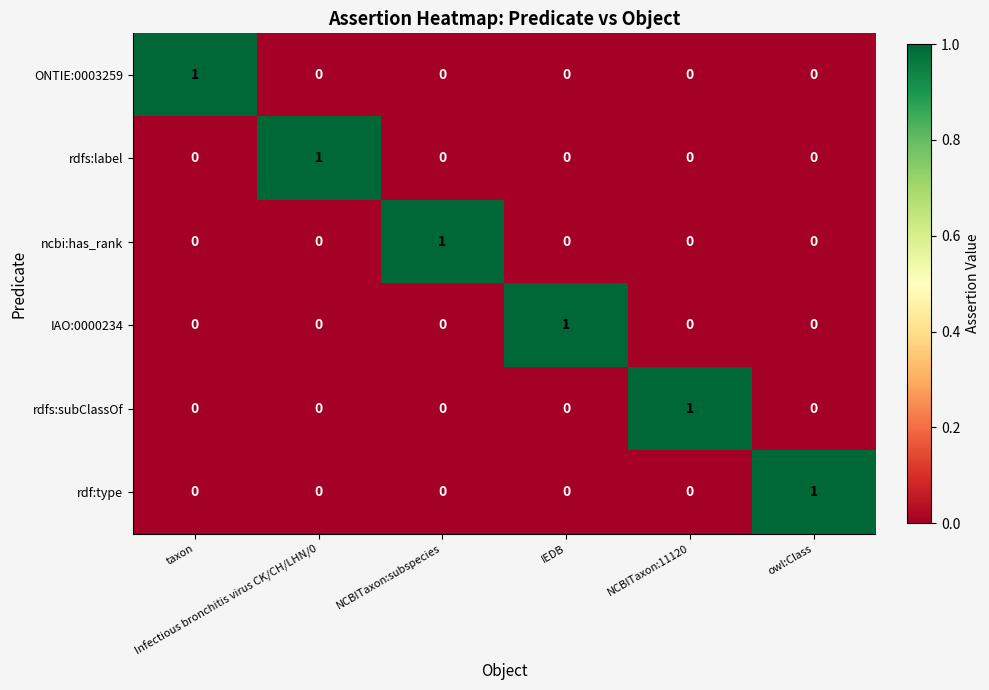

At how many categories does at least one series exceed 0?

6